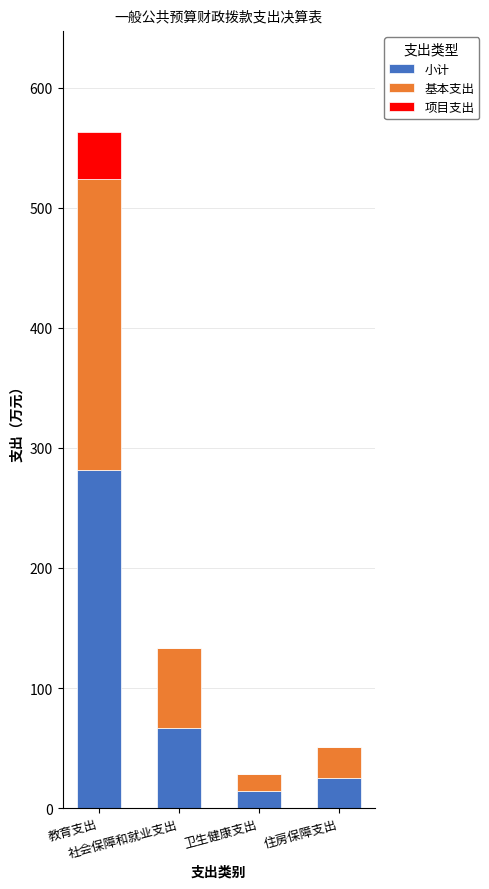

At which category is the sum across all series the highest?

教育支出